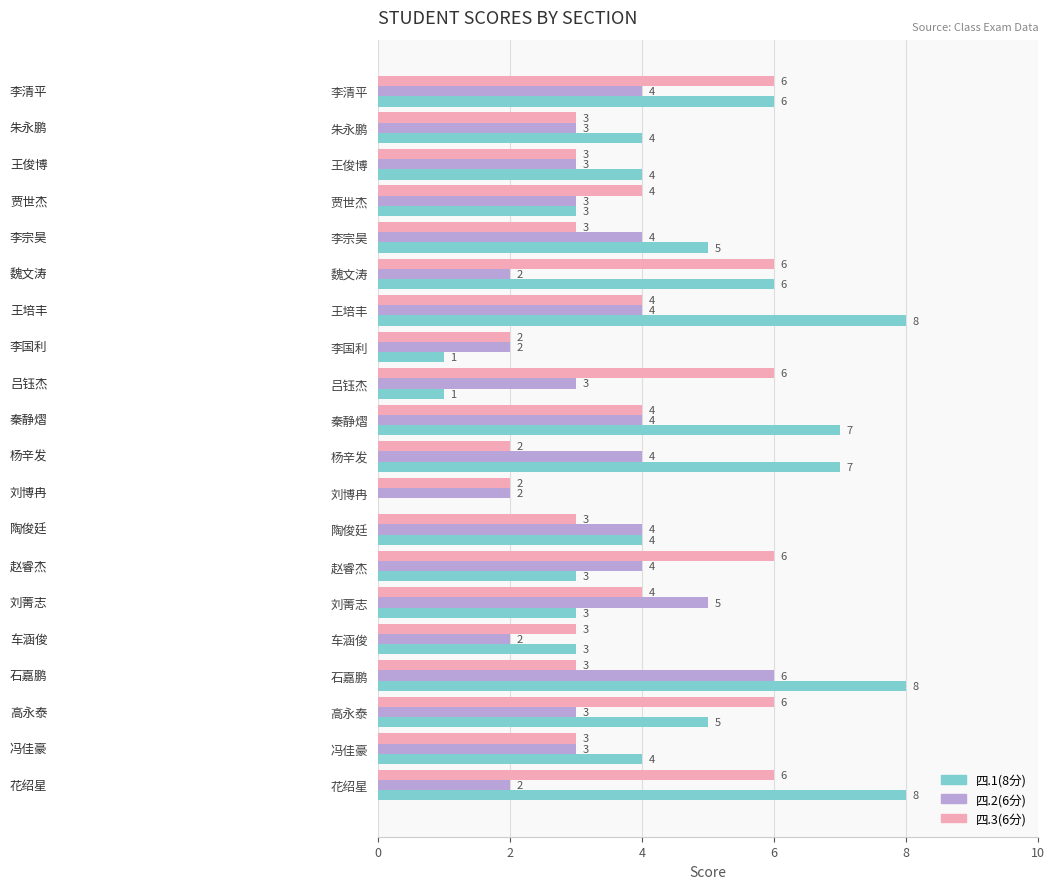

What is the sum of the 四.2(6分) values at 陶俊廷 and 花绍星?

6